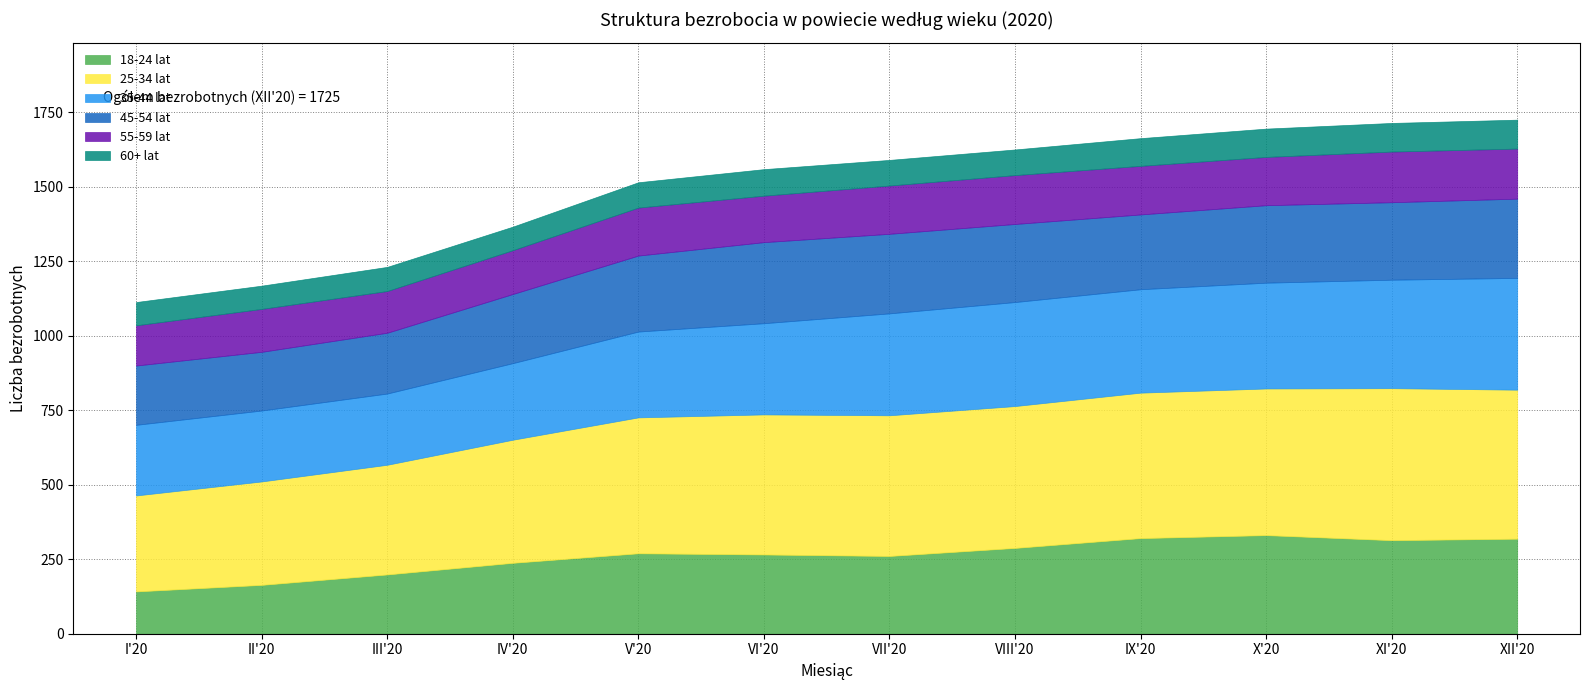

What is the sum of all 35-44 lat values?

3697